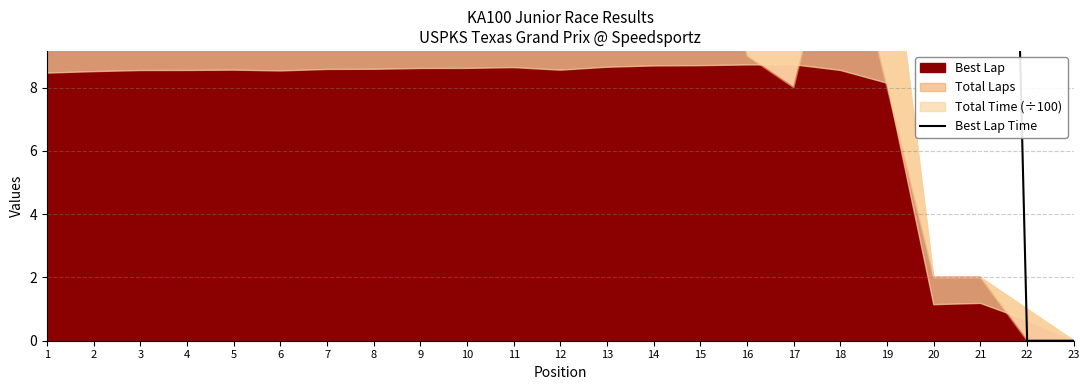

Reading left to right, what are all the values shown in this chart?

56.6	56.5	56.7	56.4	56.6	56.5	56.3	56.5	56.8	56.5	56.8	56.5	56.8	57.0	57.6	56.6	56.7	56.6	56.8	62.1	60.1	0.0	0.0